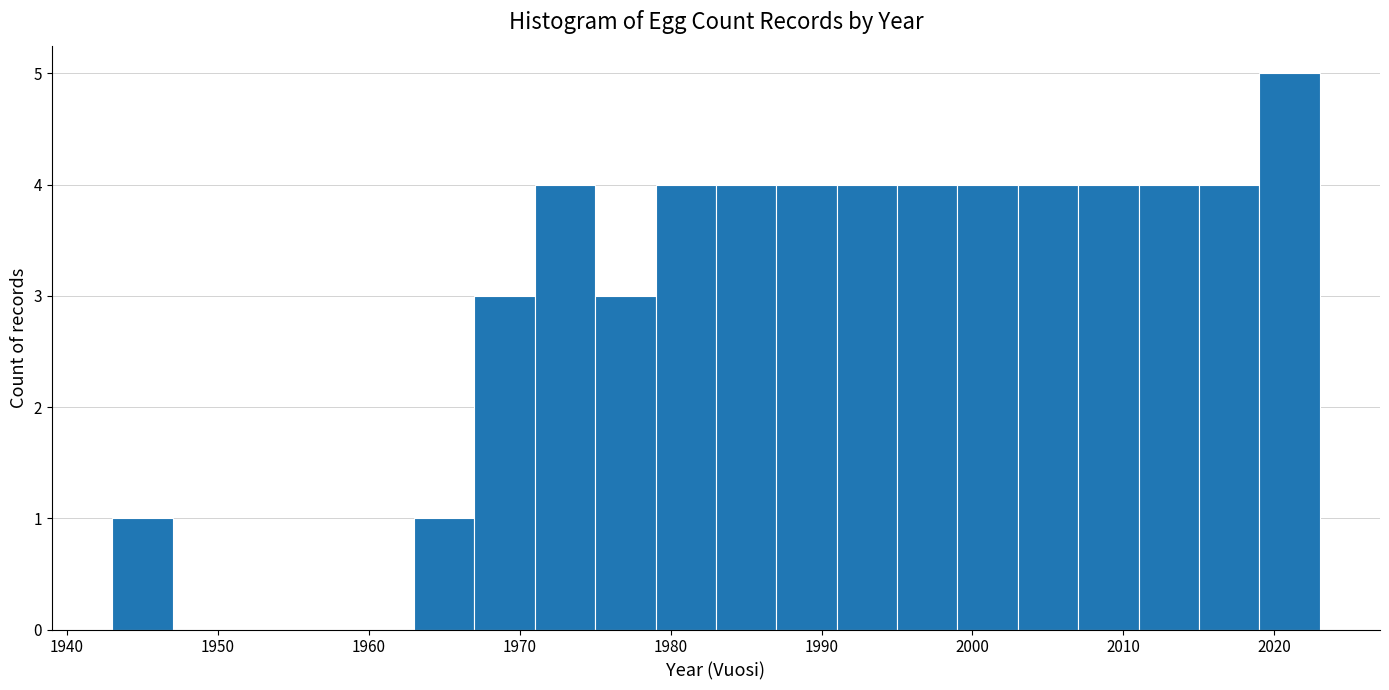

What is the height of the bar covering 1975 to 1979 on the x-axis? The values are not printed on the chart, so give them approximately, as read against the axis.

3